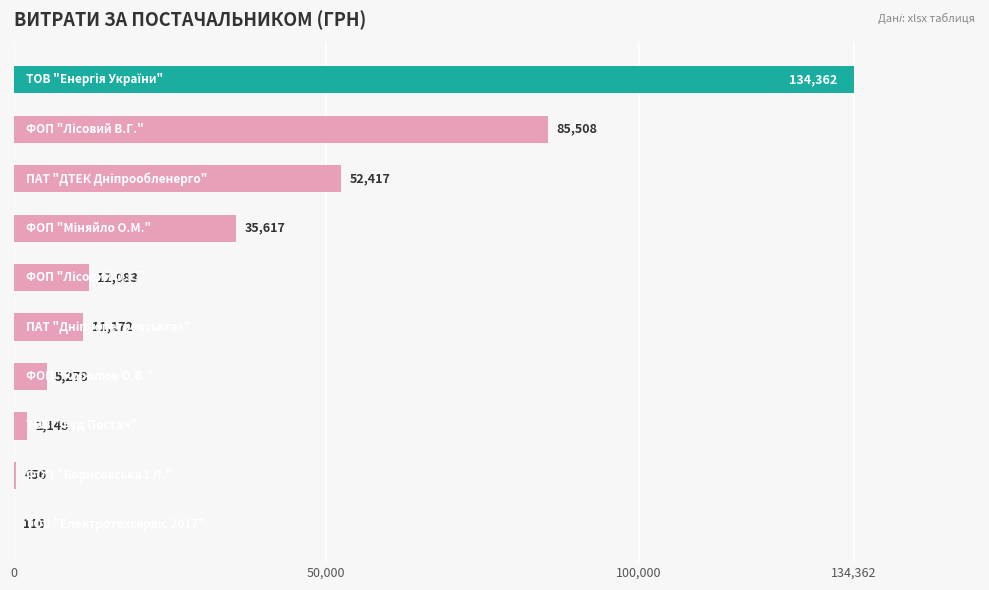

Are the bars grouped side by side (vs. stacked)?

No